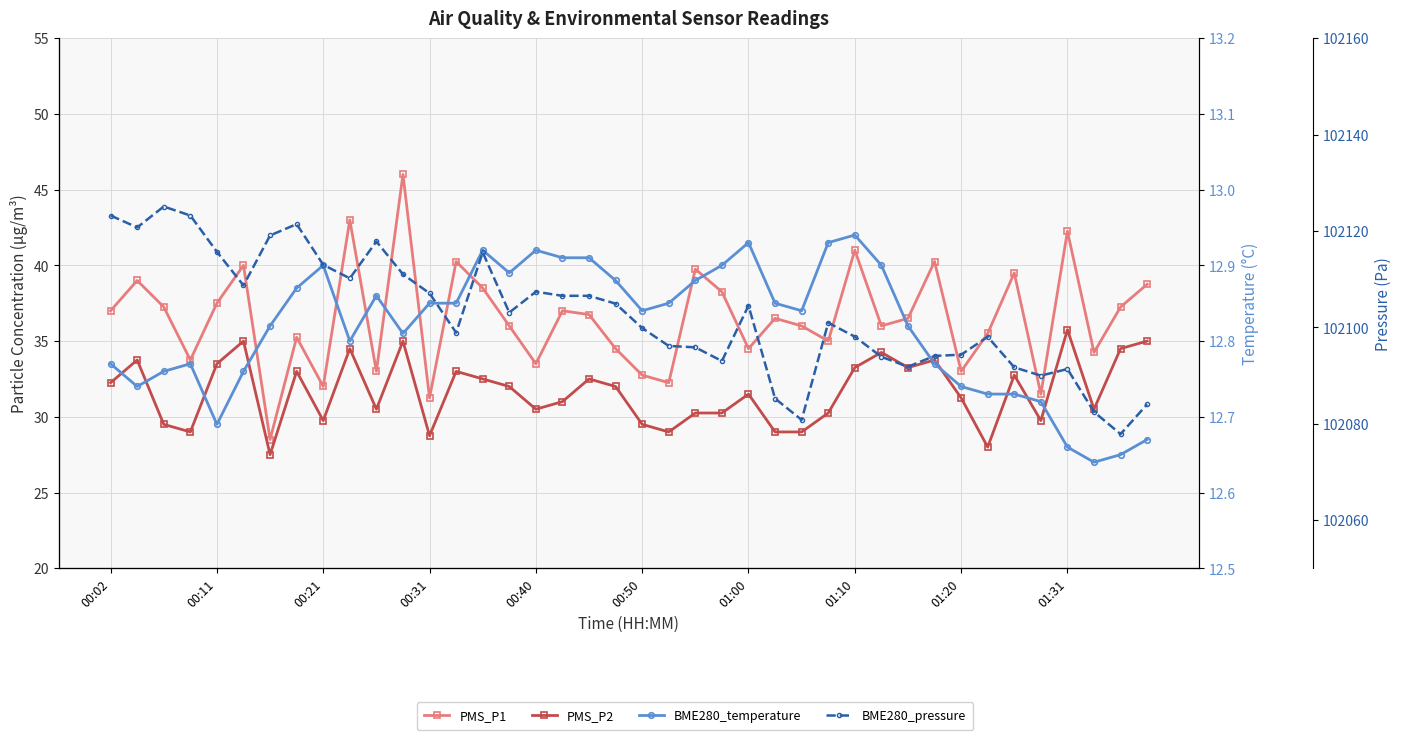

Does the chart display data point markers on the line(s)?

Yes